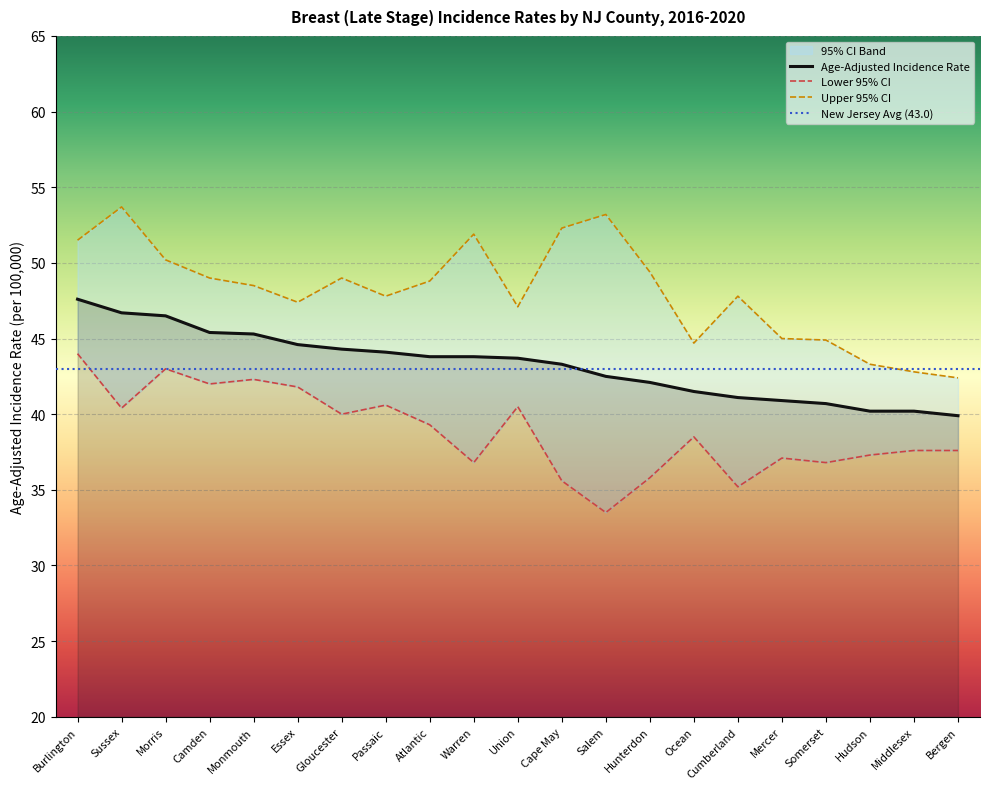

Which category has the lowest value across all series?

Salem